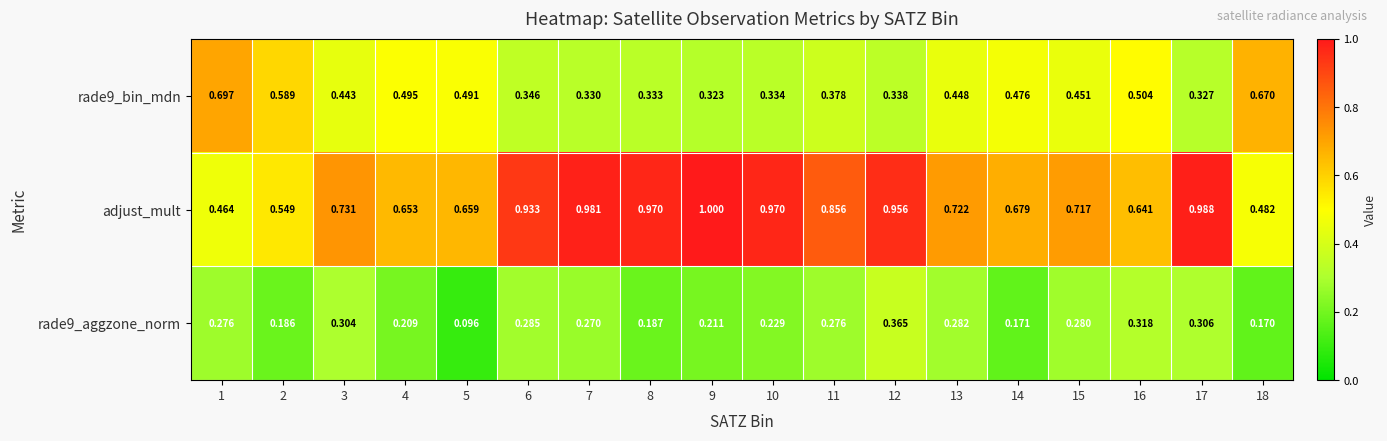

Which series has the largest total across all categories?

adjust_mult